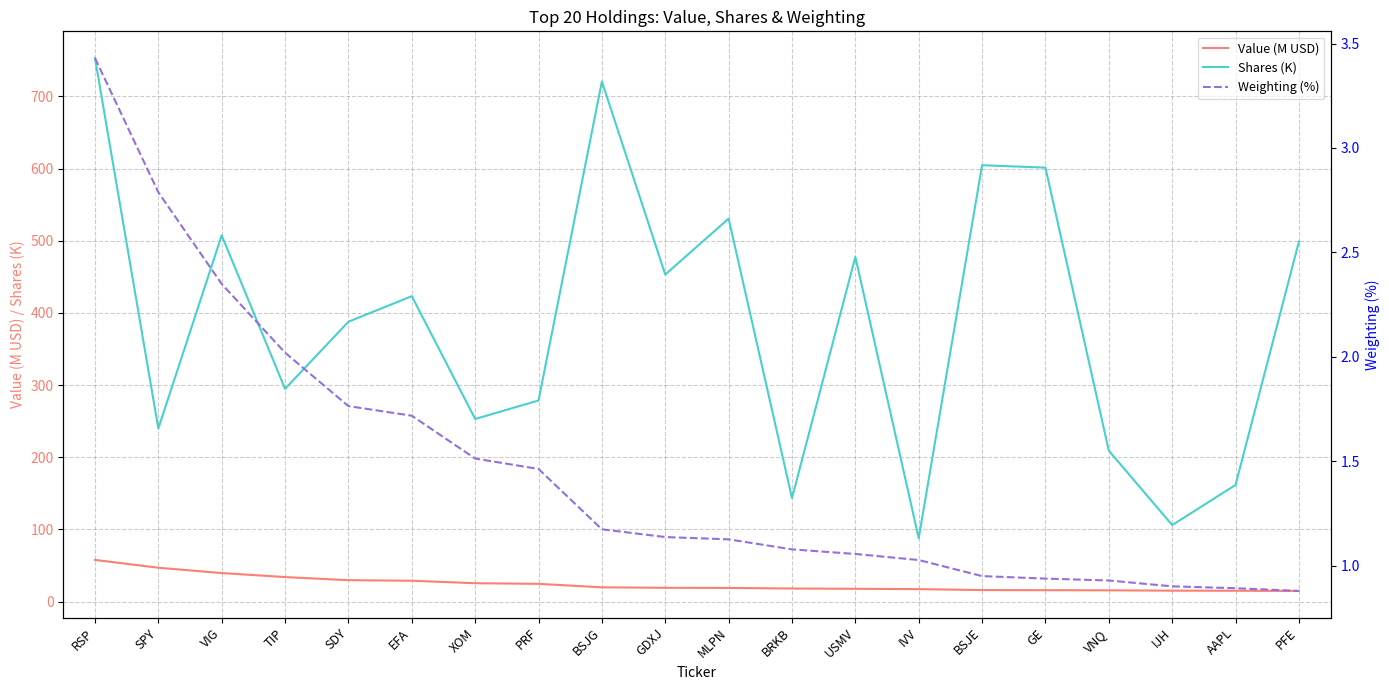

What is the difference between the Weighting (%) values at XOM and IVV?

0.5